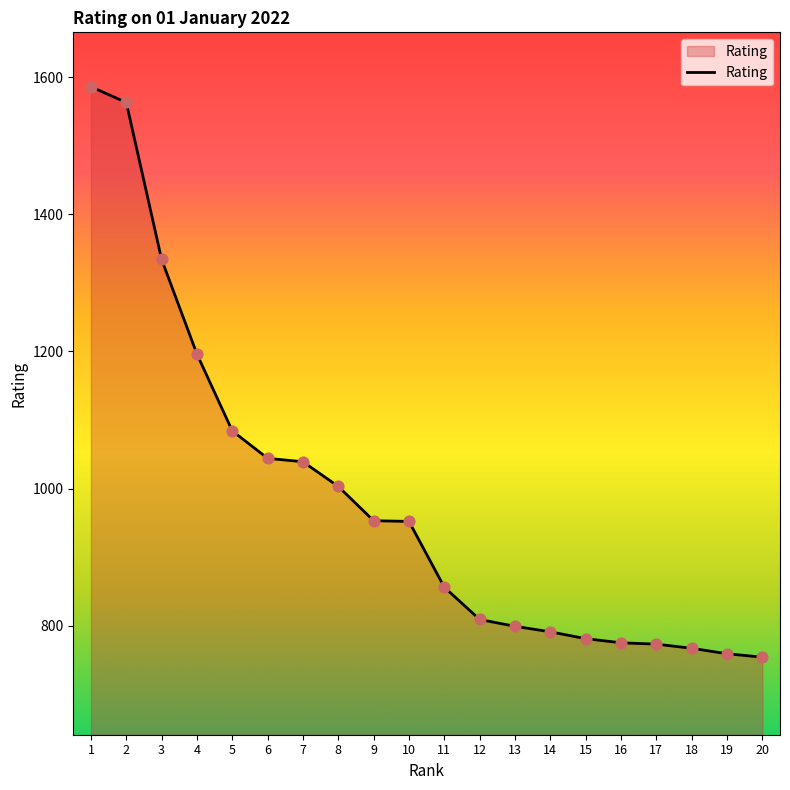

Which has a higher value, 3 or 12?

3